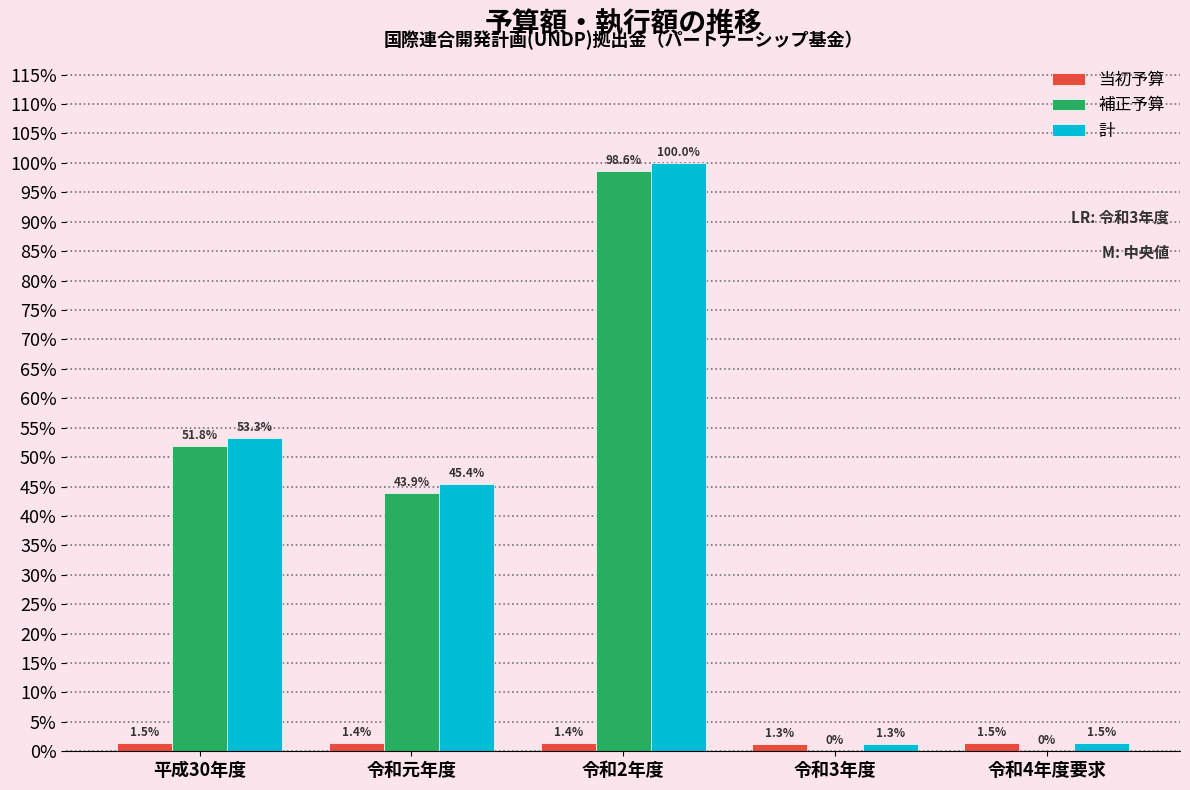

What are all the series names shown in the legend?

当初予算, 補正予算, 計